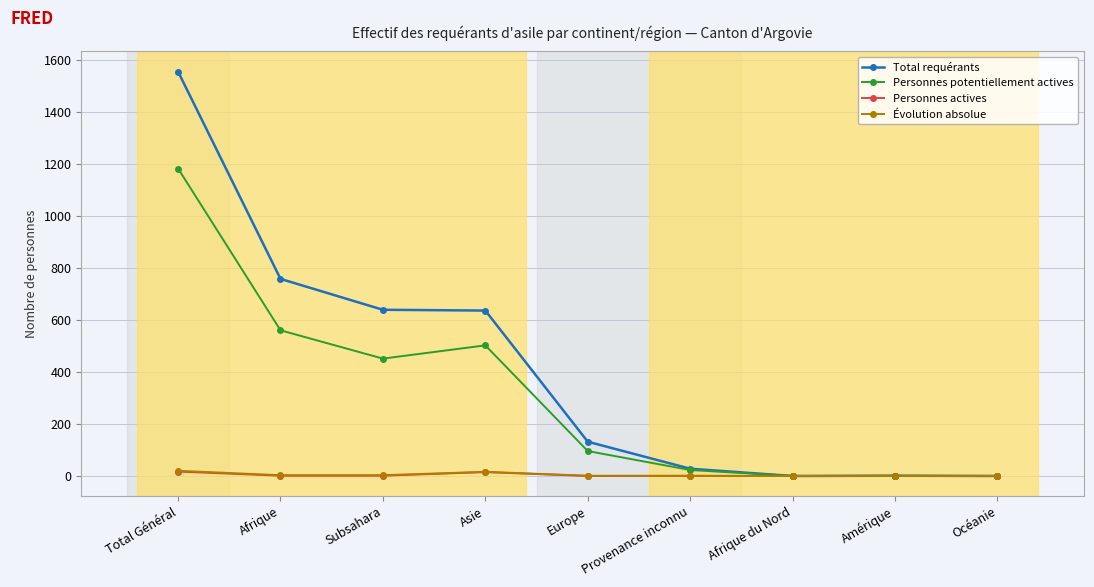

Which series has the widest spread of values?

Total requérants